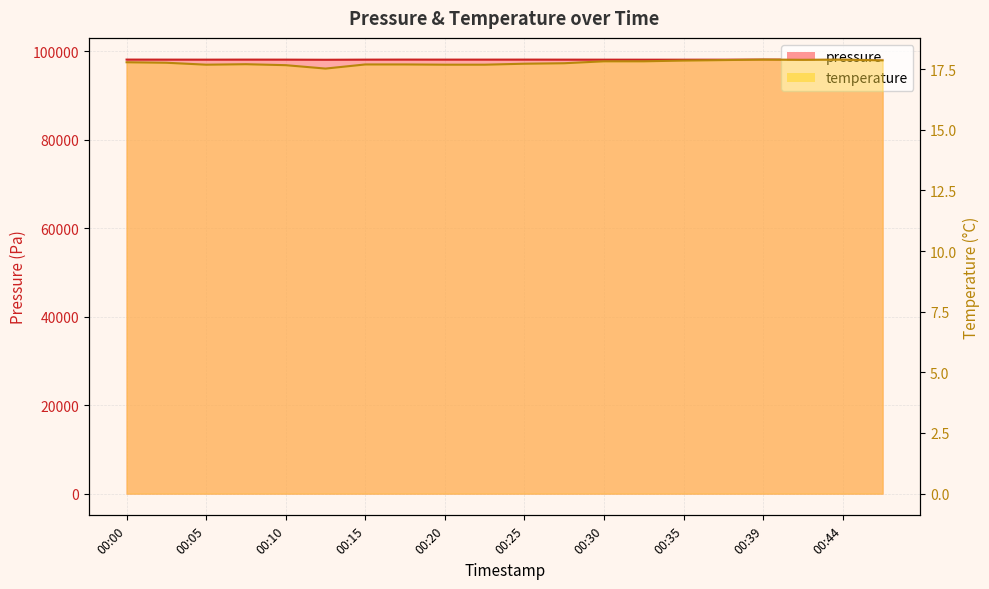

Where is pressure nearest to the value 98053?

00:37